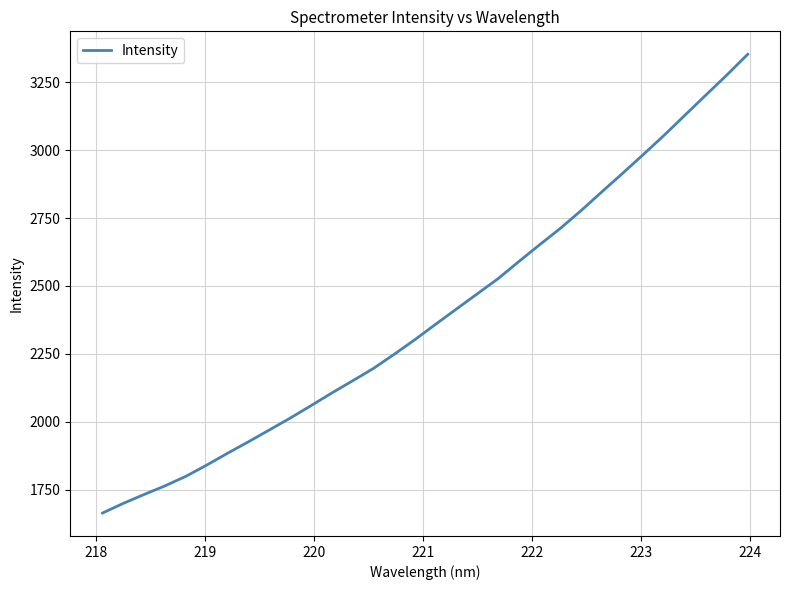

What is the minimum value shown in the chart?

1664.0